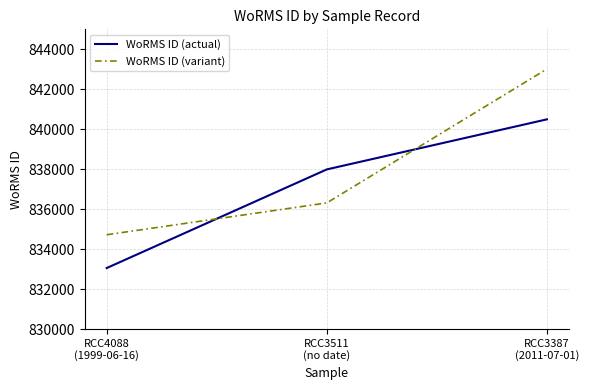

Rank the series at RCC4088
(1999-06-16) from highest to lowest value.

WoRMS ID (variant), WoRMS ID (actual)